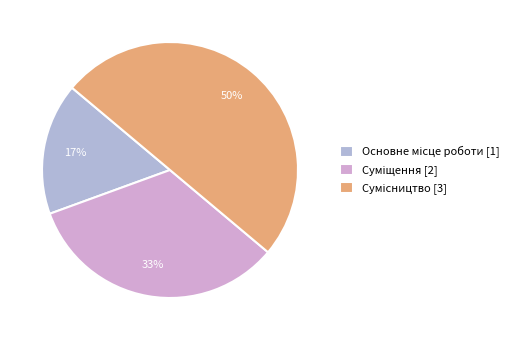

Which slice is the smallest?

Основне місце роботи